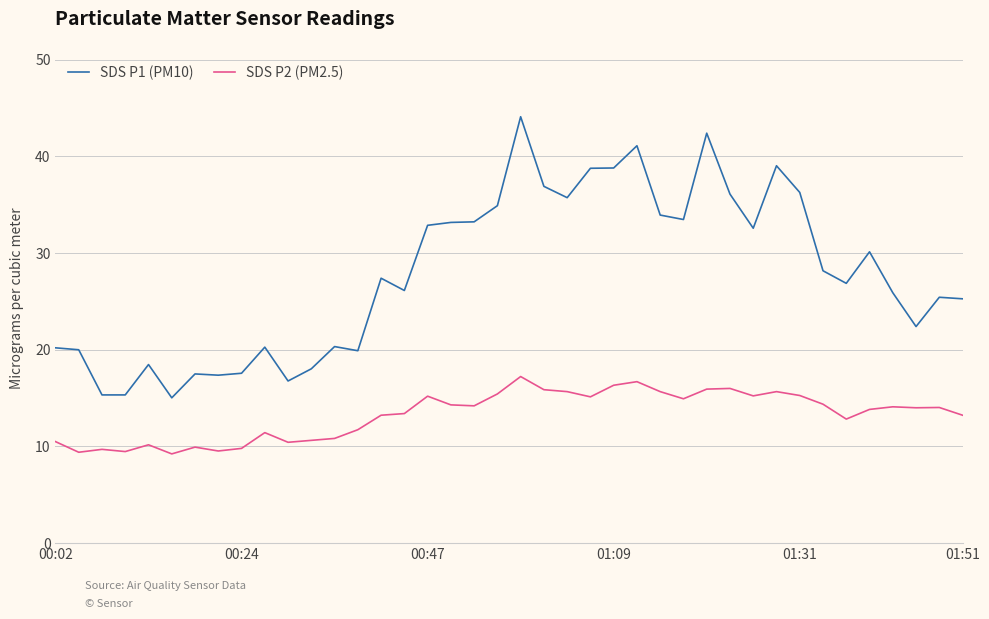

Rank the series by their average value, from lowest to highest.

SDS P2 (PM2.5), SDS P1 (PM10)